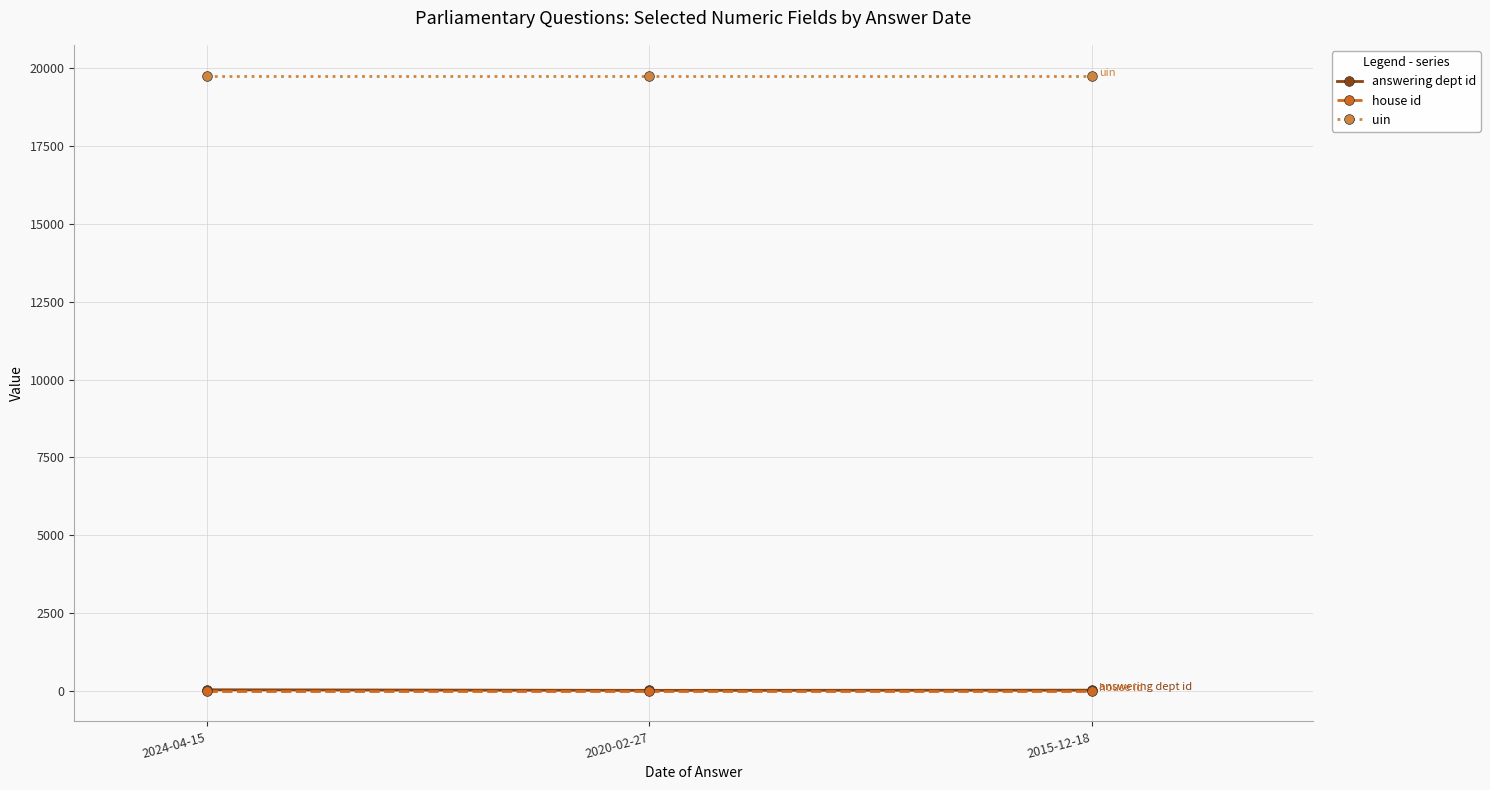

Which series has the largest total across all categories?

uin